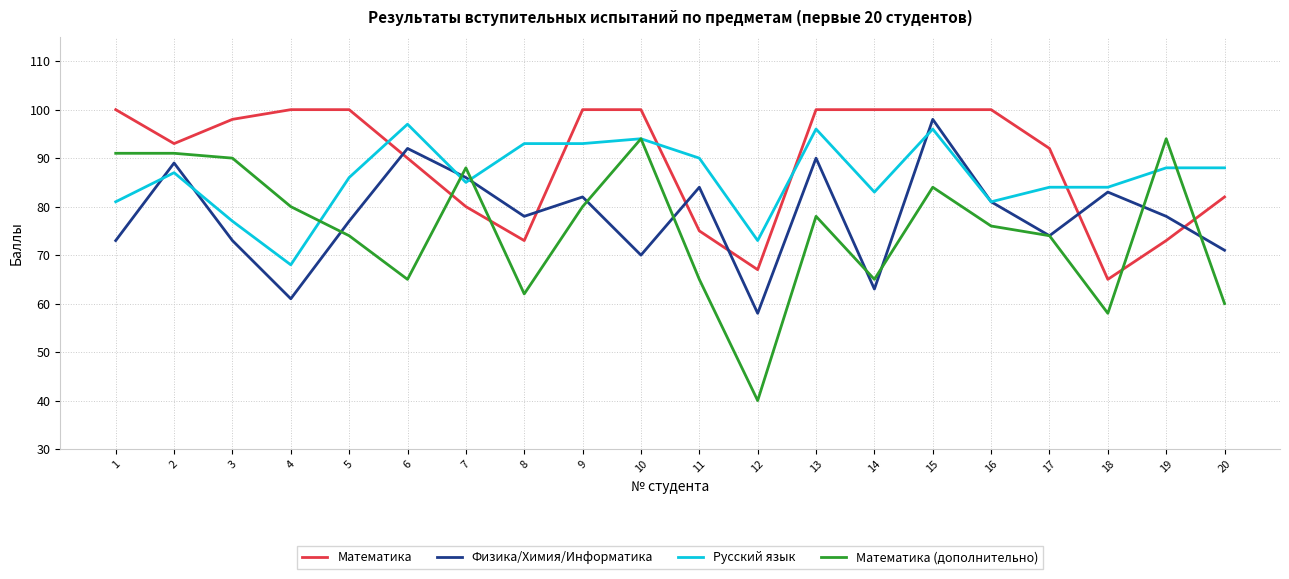

Where does the Математика series first go above 98?

1